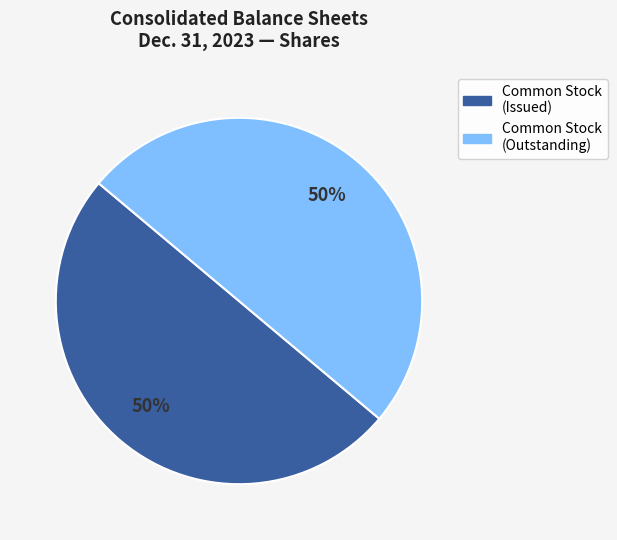

To the nearest percent, what is the average slice percentage?

50%